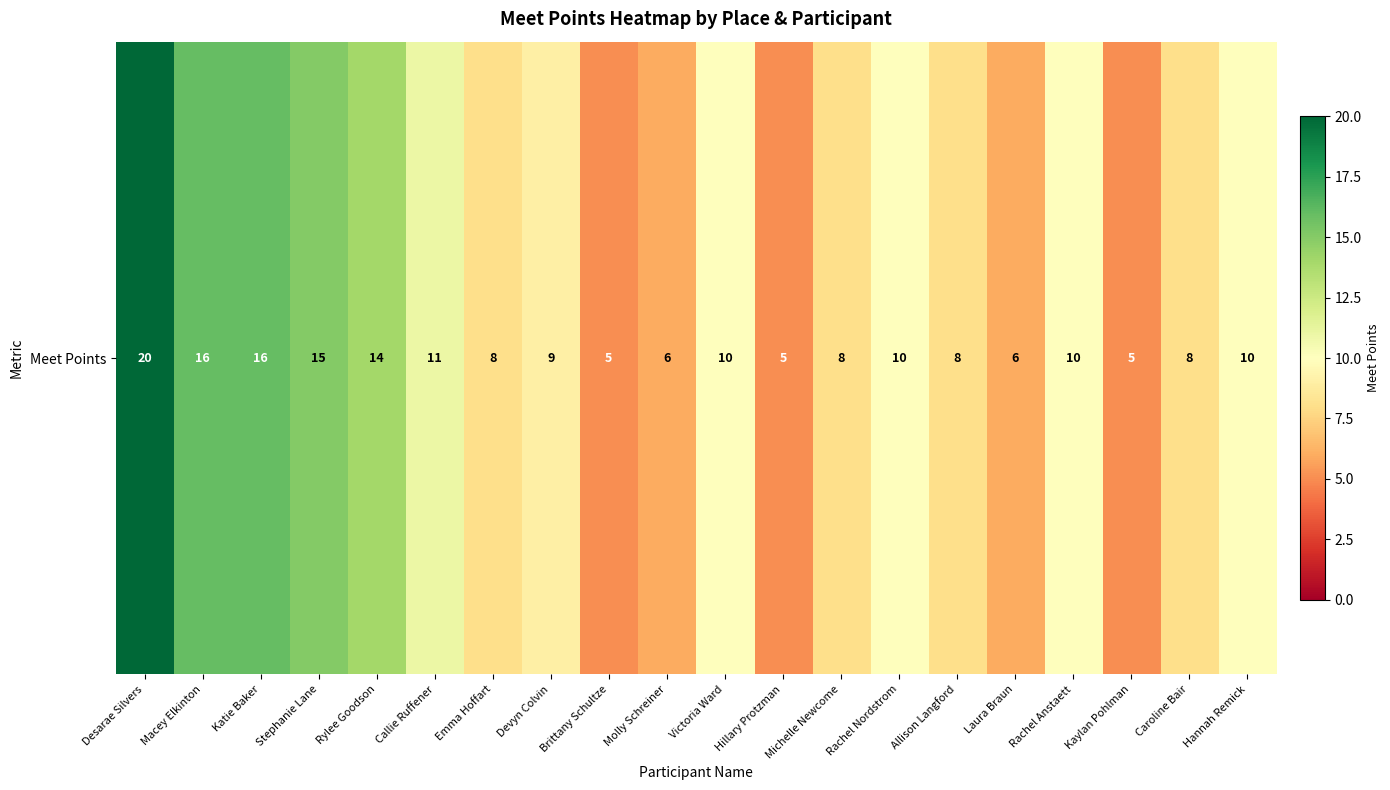

What is the average value?

10